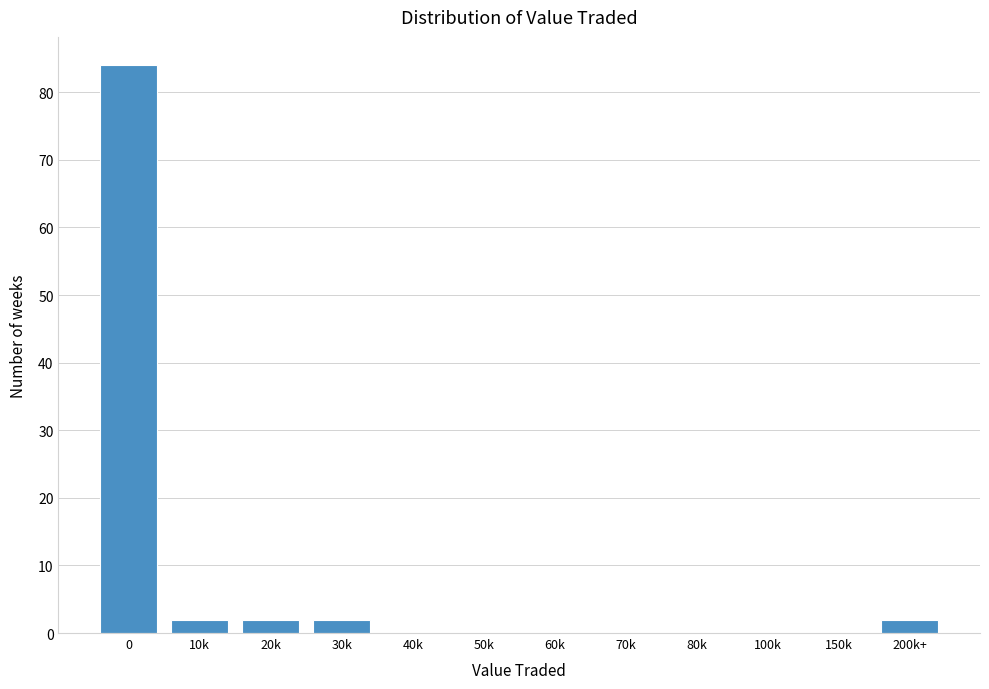

Reading left to right, what are all the values shown in this chart?

0=84	10k=2	20k=2	30k=2	40k=0	50k=0	60k=0	70k=0	80k=0	100k=0	150k=0	200k+=2